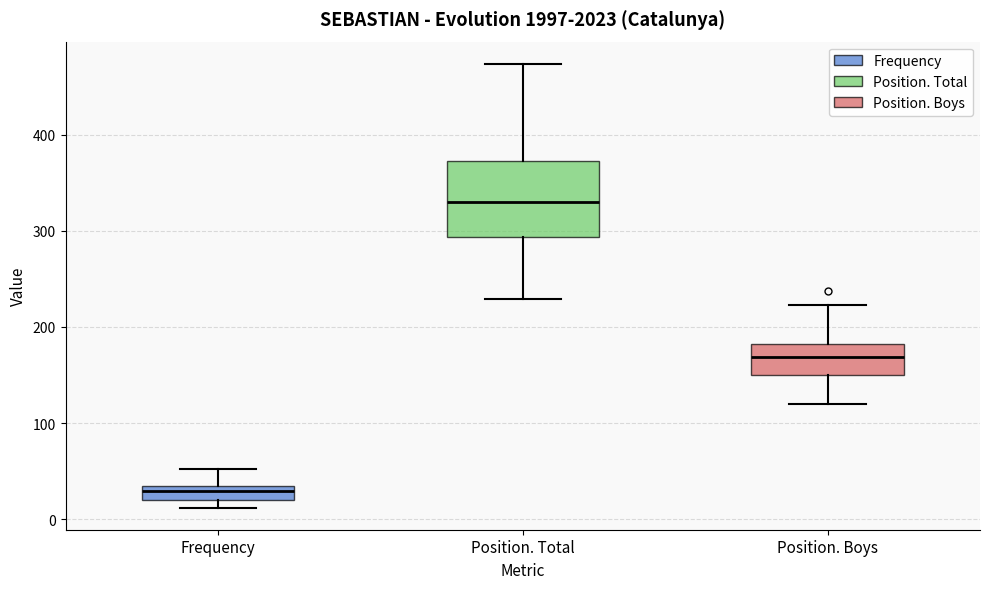

Where does the median line of the box for Position. Total sit on the y-axis? The values are not printed on the chart, so give them approximately, as read against the axis.

330